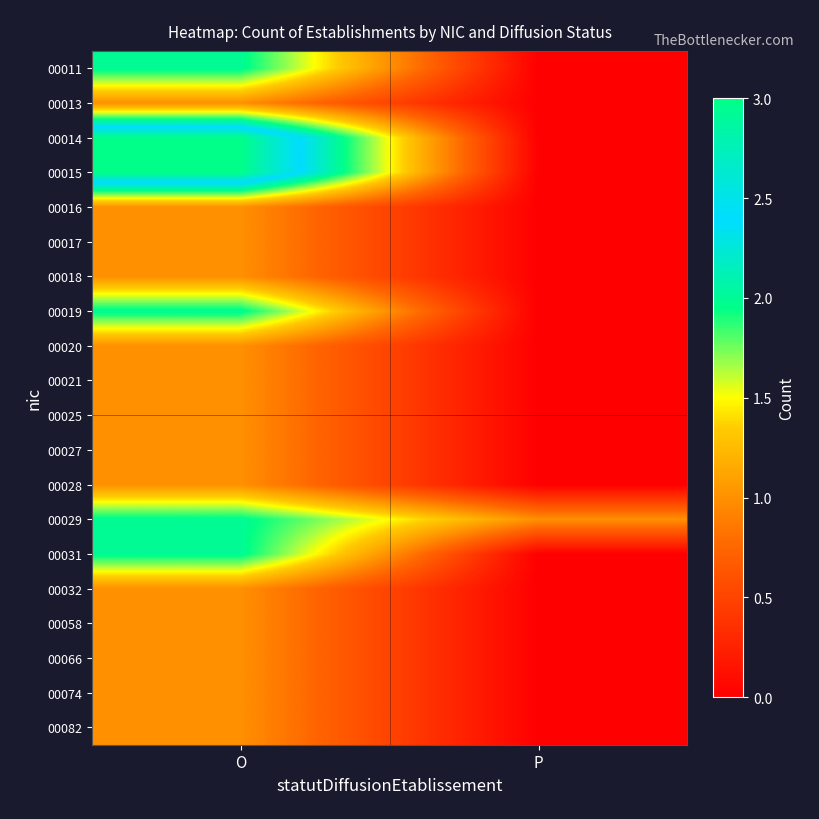

Reading left to right, extract all data points from this chart.

00011: O=2	P=0
00013: O=1	P=0
00014: O=3	P=0
00015: O=3	P=0
00016: O=1	P=0
00017: O=1	P=0
00018: O=1	P=0
00019: O=2	P=0
00020: O=1	P=0
00021: O=1	P=0
00025: O=1	P=0
00027: O=1	P=0
00028: O=1	P=0
00029: O=2	P=1
00031: O=2	P=0
00032: O=1	P=0
00058: O=1	P=0
00066: O=1	P=0
00074: O=1	P=0
00082: O=1	P=0